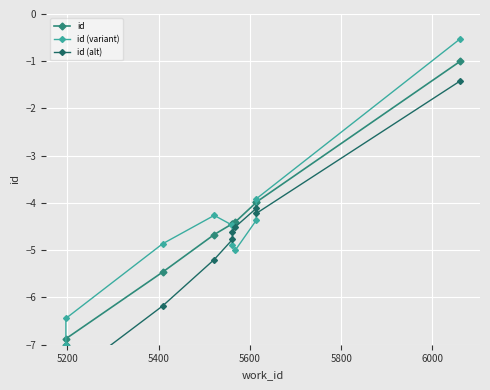

True or false: id has a value of -2.4 at 7.

False